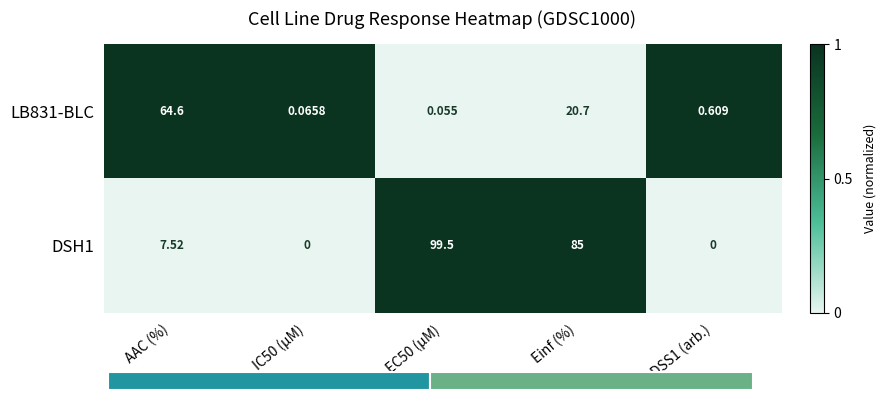

Is the value of DSH1 at DSS1 (arb.) greater than the value of LB831-BLC at AAC (%)?

No